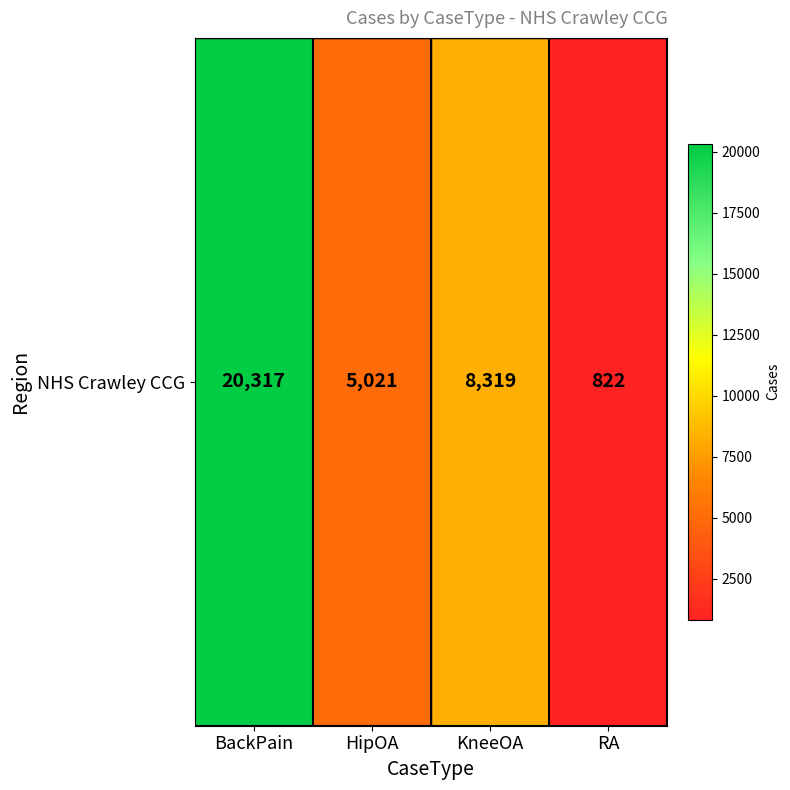

Rank the categories by value from highest to lowest.

BackPain, KneeOA, HipOA, RA